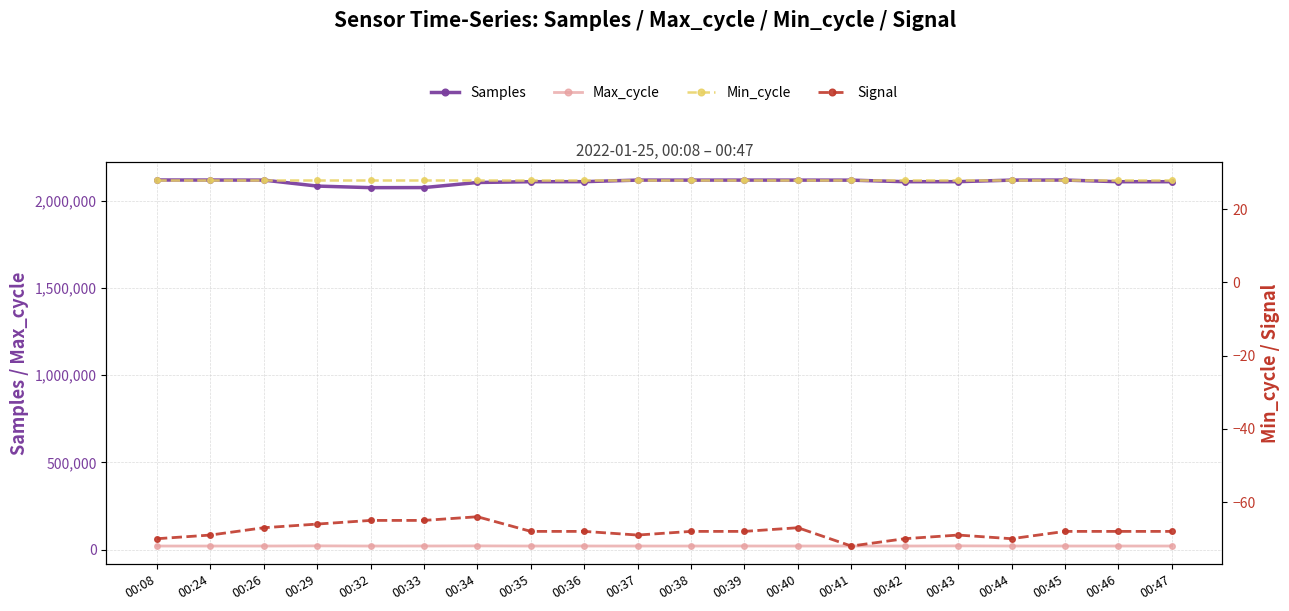

How many lines are shown in the chart?

4